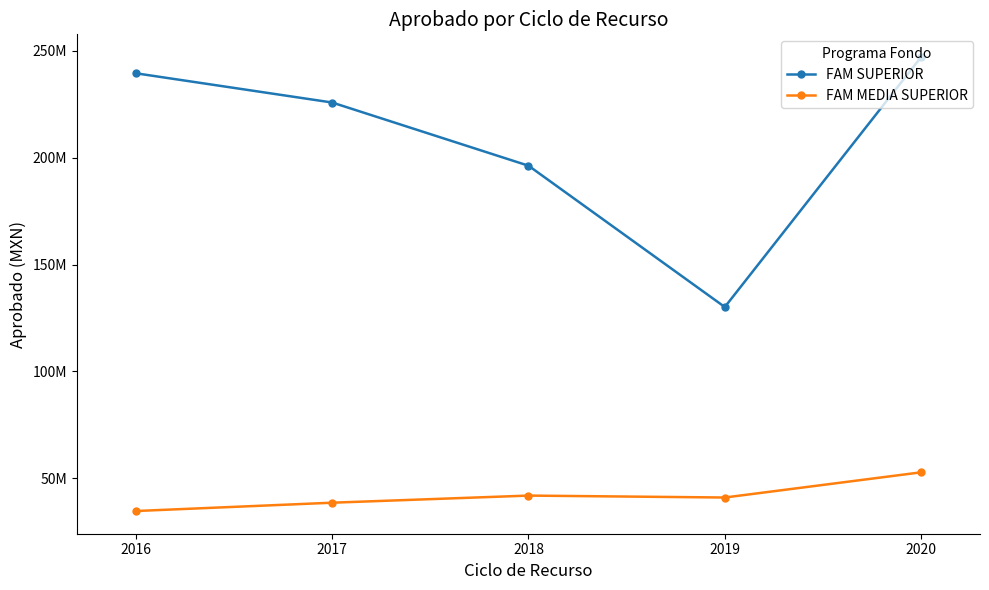

Reading right to left, list all the values displayed in this chart.

FAM SUPERIOR: 2020=247168527.0	2019=130171792.3	2018=196308089.5	2017=225878950.9	2016=239559638.0
FAM MEDIA SUPERIOR: 2020=52816348.0	2019=41024929.7	2018=41926838.1	2017=38597056.9	2016=34703350.0